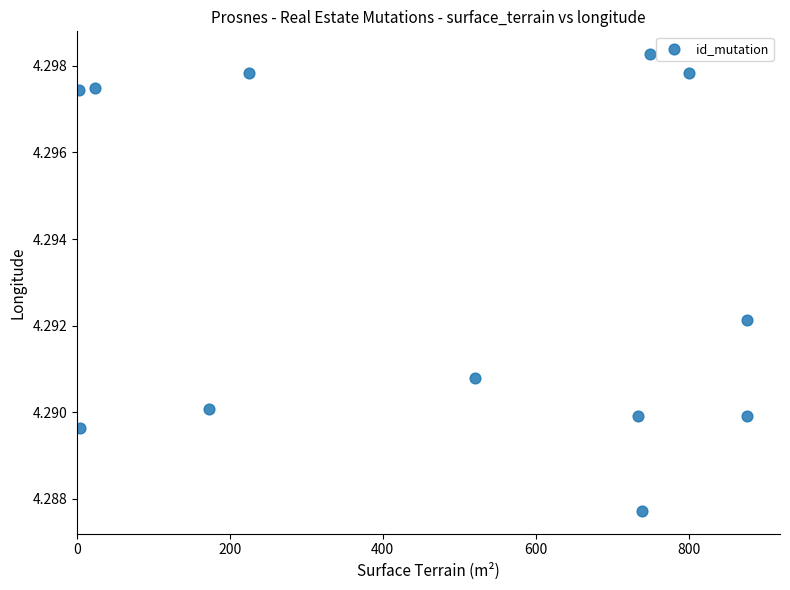

What is the range of X values (max minus min)?

873.0